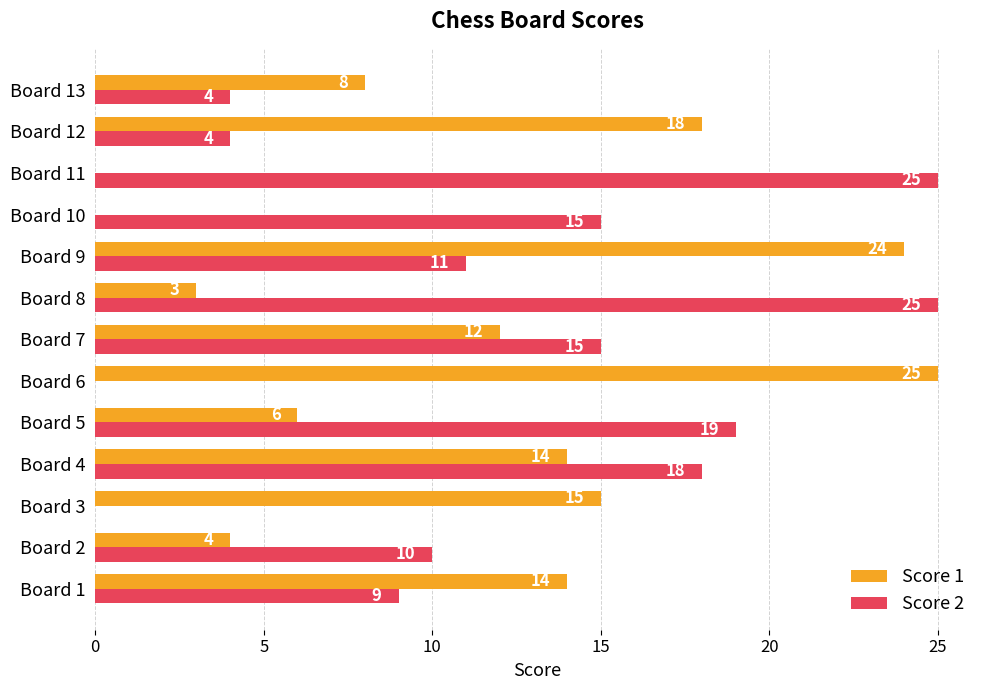

What is the sum of the Score 2 values at Board 10 and Board 11?

40